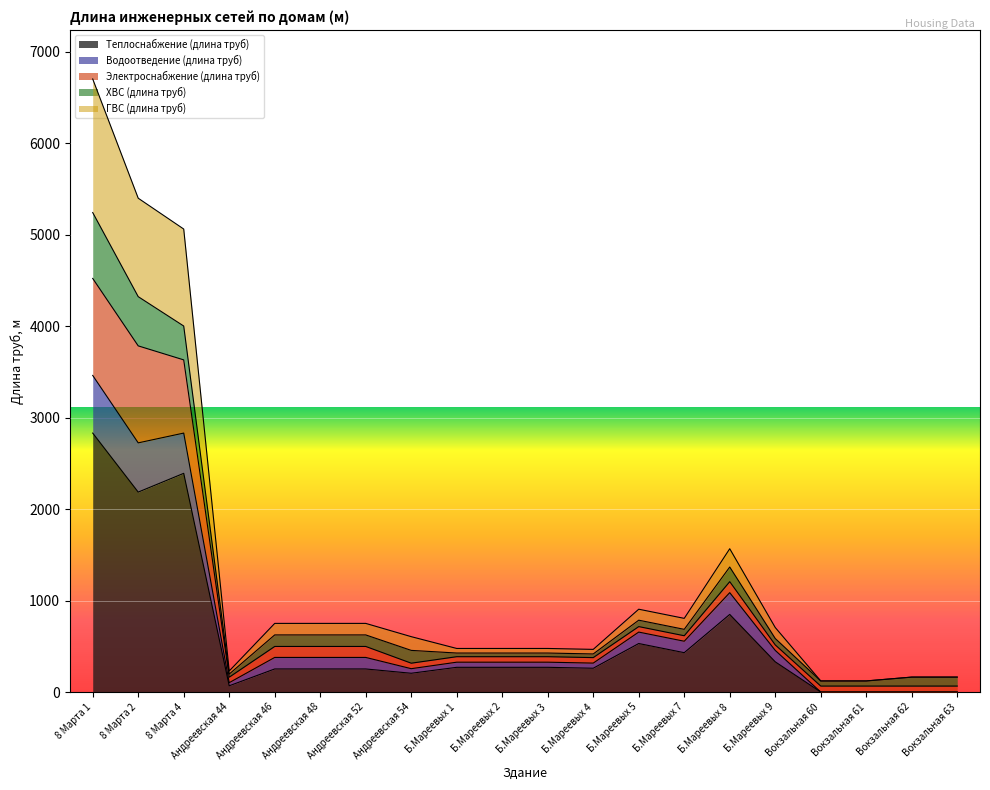

At which category is the sum across all series the highest?

8 Марта 1